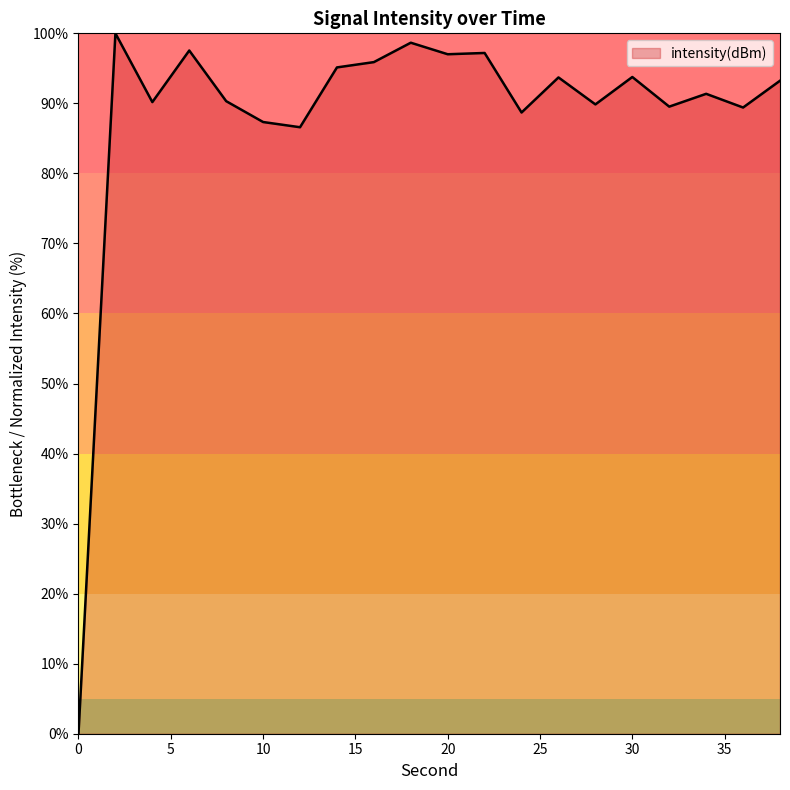

How many lines are shown in the chart?

1